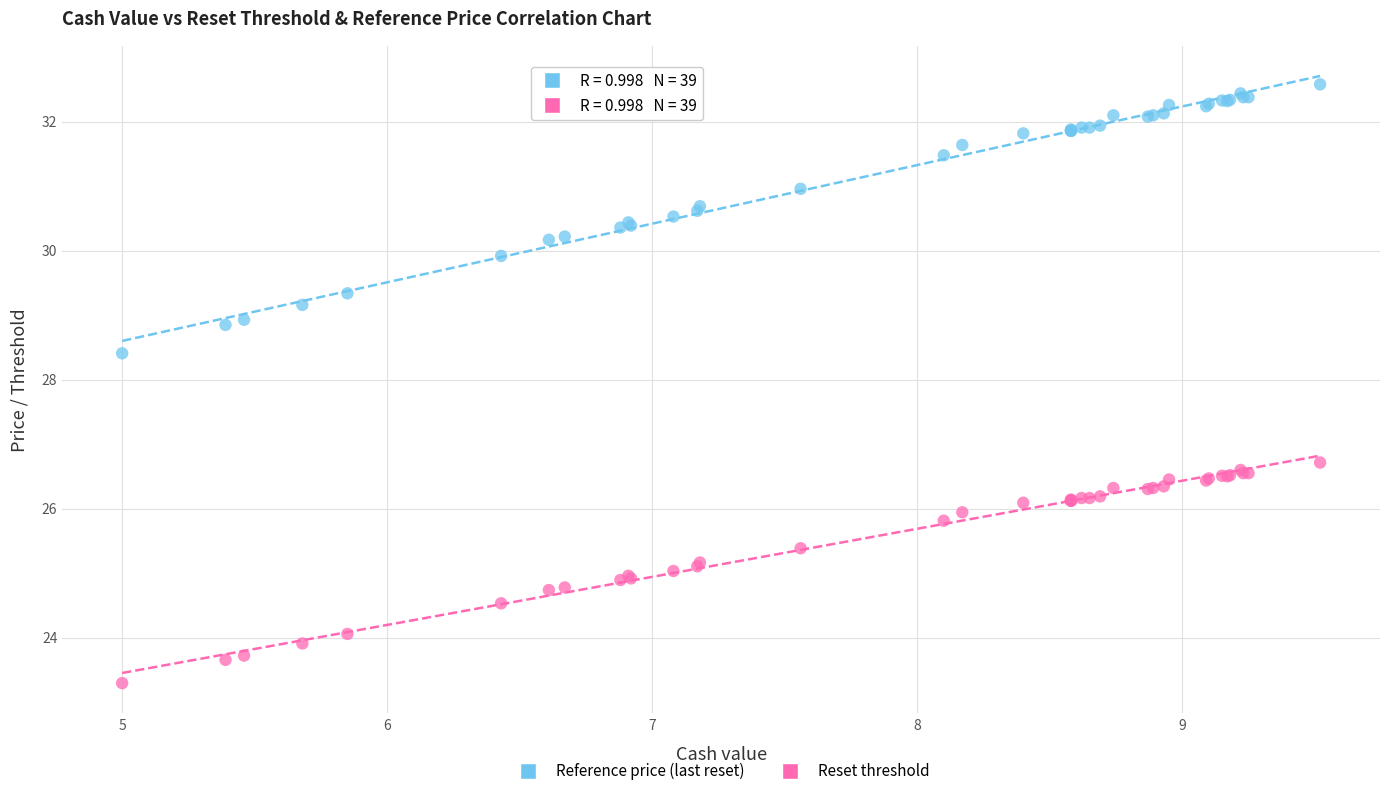

Which series reaches the minimum Y coordinate?

Reset threshold